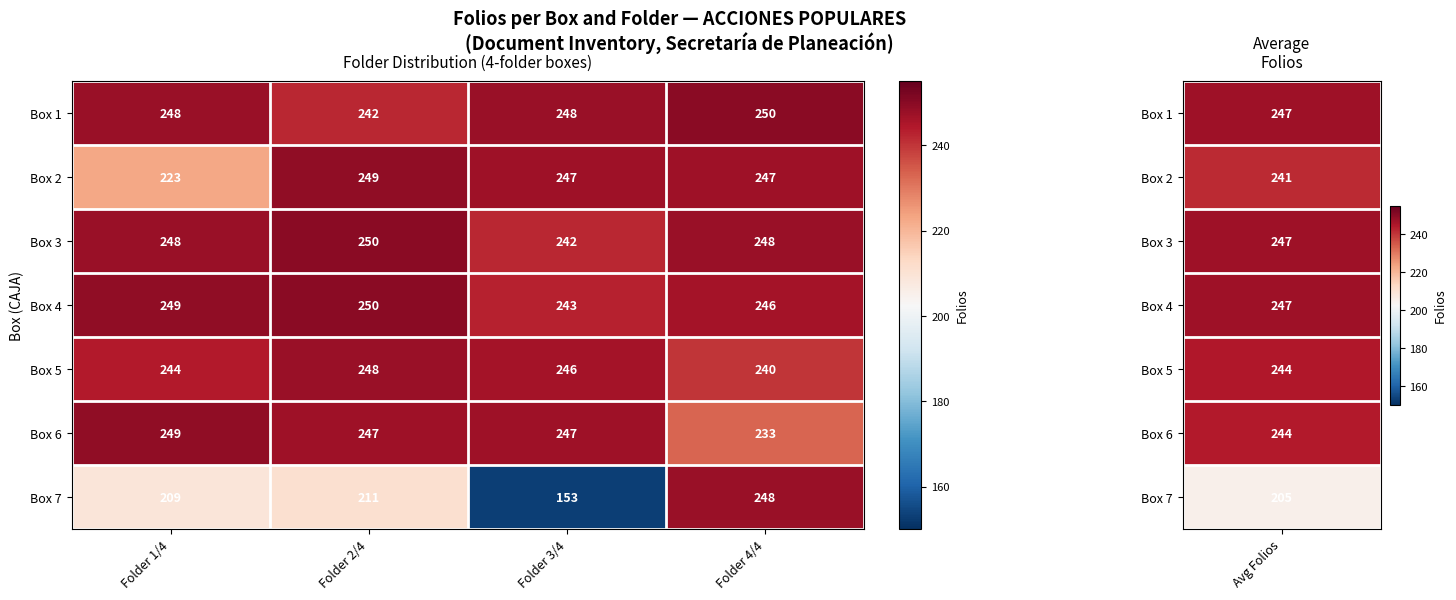

What is the difference between the maximum and minimum values in the Box 2 series?

26